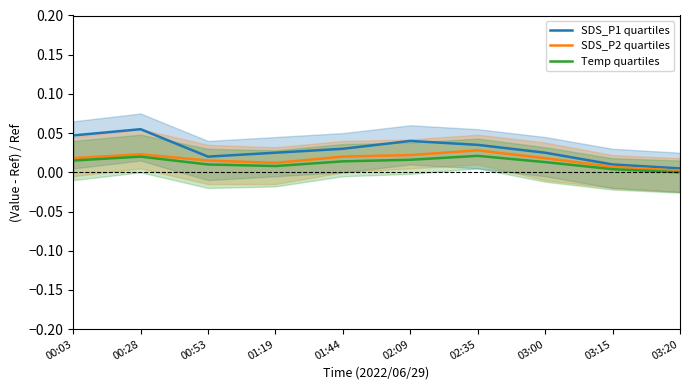

Rank the series by their average value, from highest to lowest.

SDS_P1 quartiles, SDS_P2 quartiles, Temp quartiles